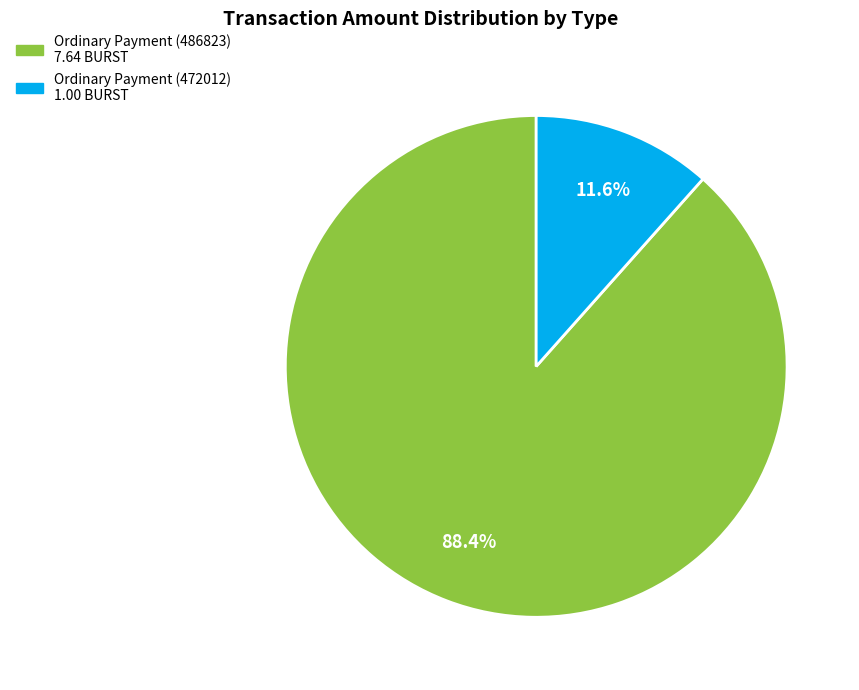

Is there a majority slice in this chart?

Yes